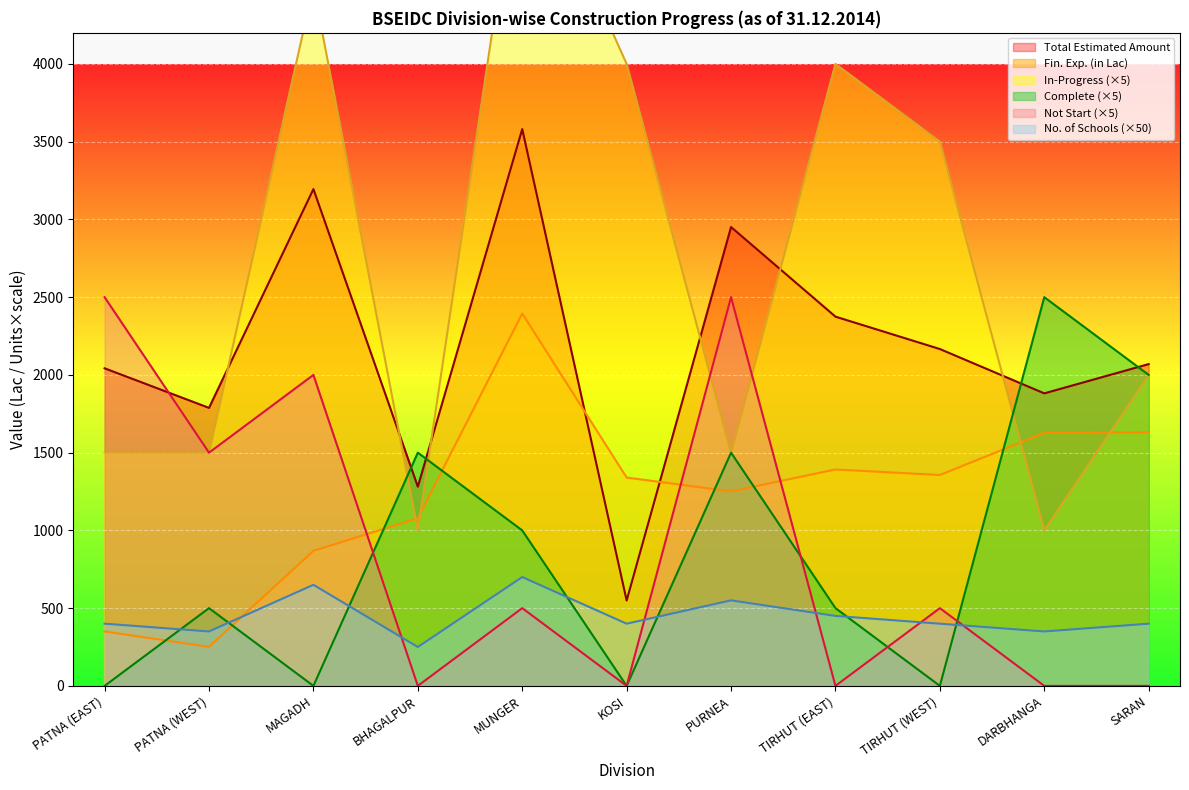

What is the sum of the Fin. Exp. (in Lac) values at MUNGER and MAGADH?

3263.2